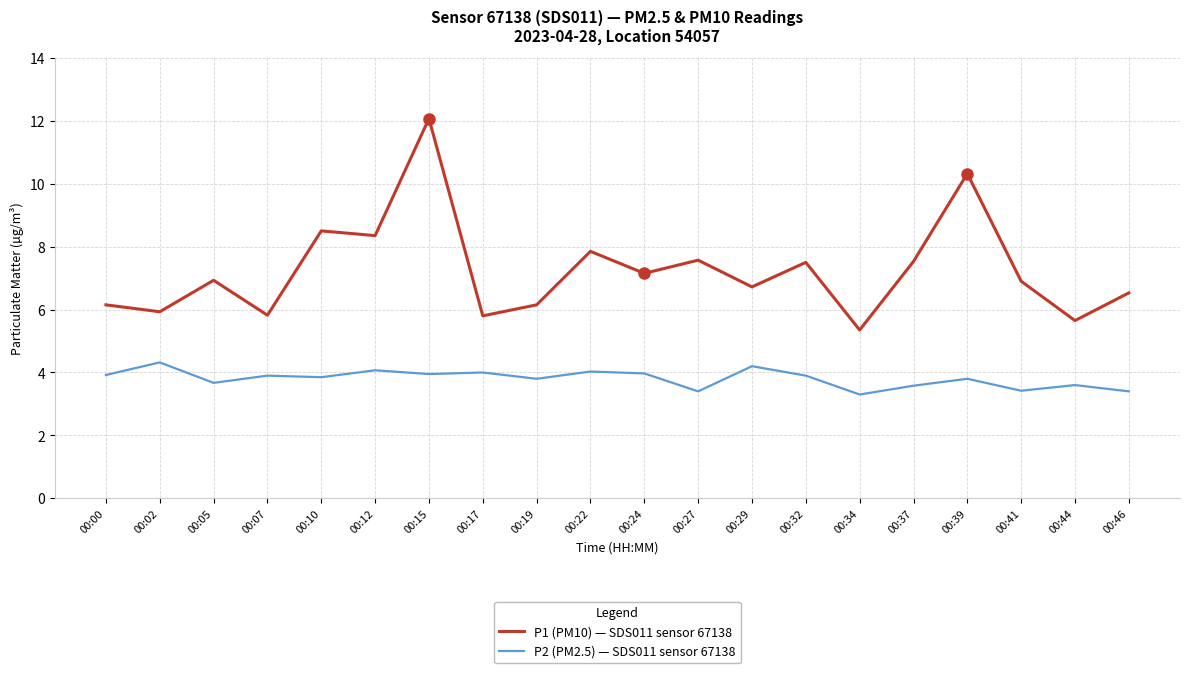

What is the spread (max minus min) of values at 00:12?

4.3